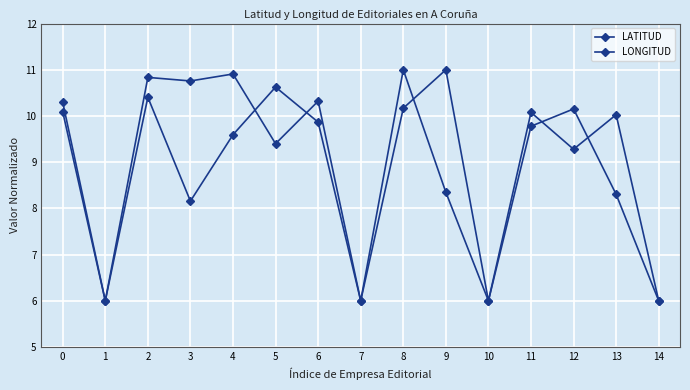

Does the chart have visible grid lines?

Yes